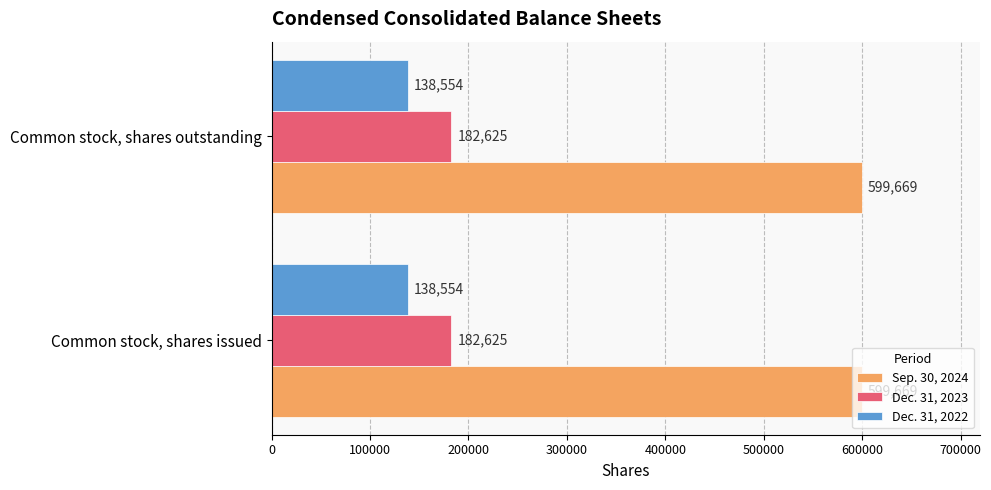

How many series are shown in this chart?

3